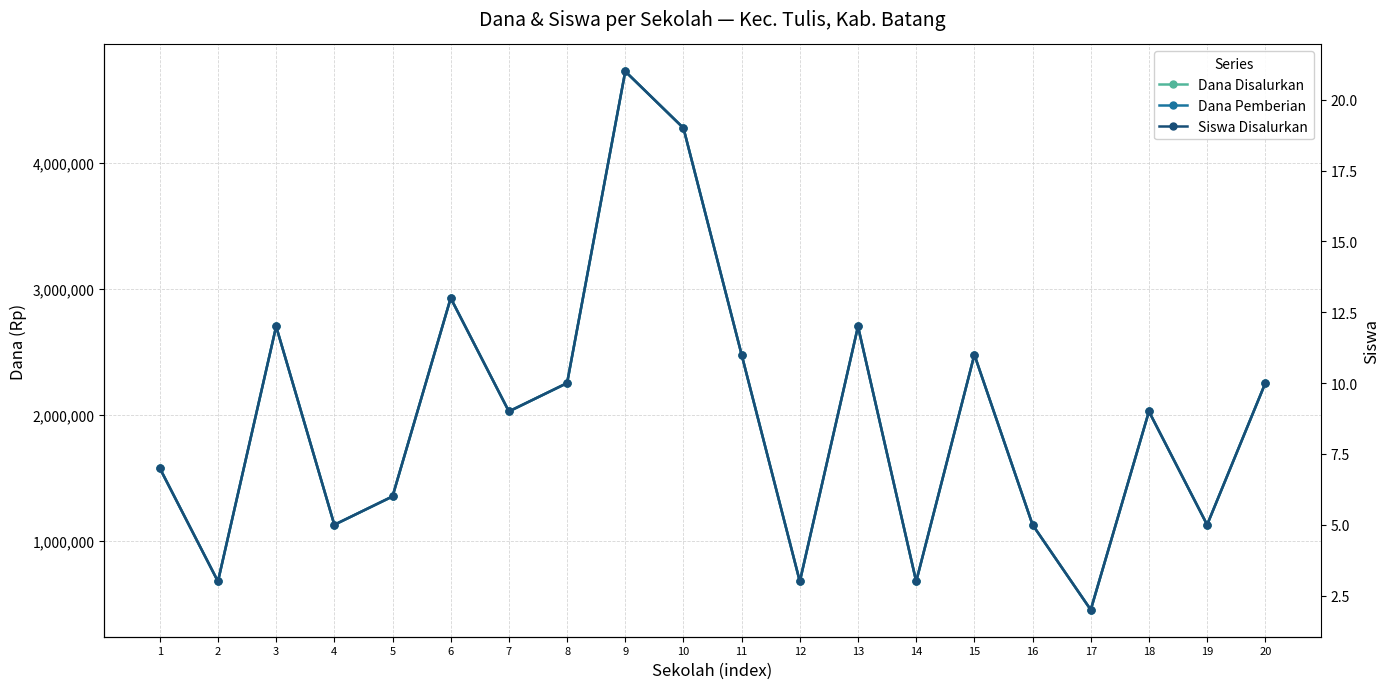

At which category is the sum across all series the highest?

9